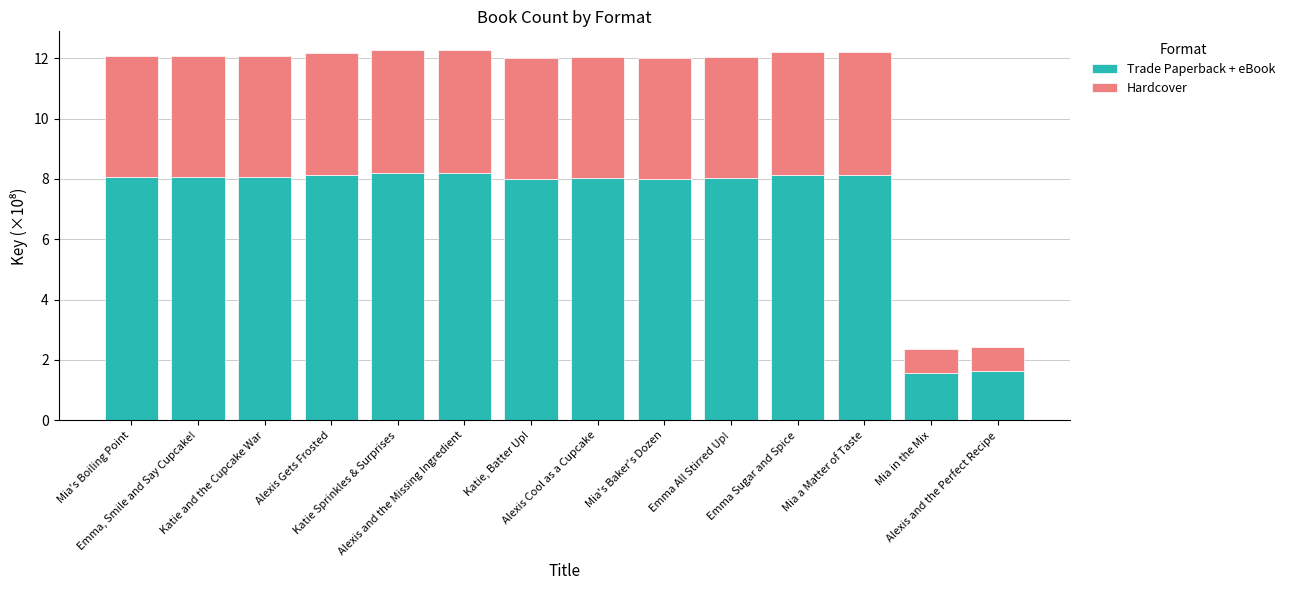

What is the difference between the second highest and minimum values in the Trade Paperback + eBook series?

6.6